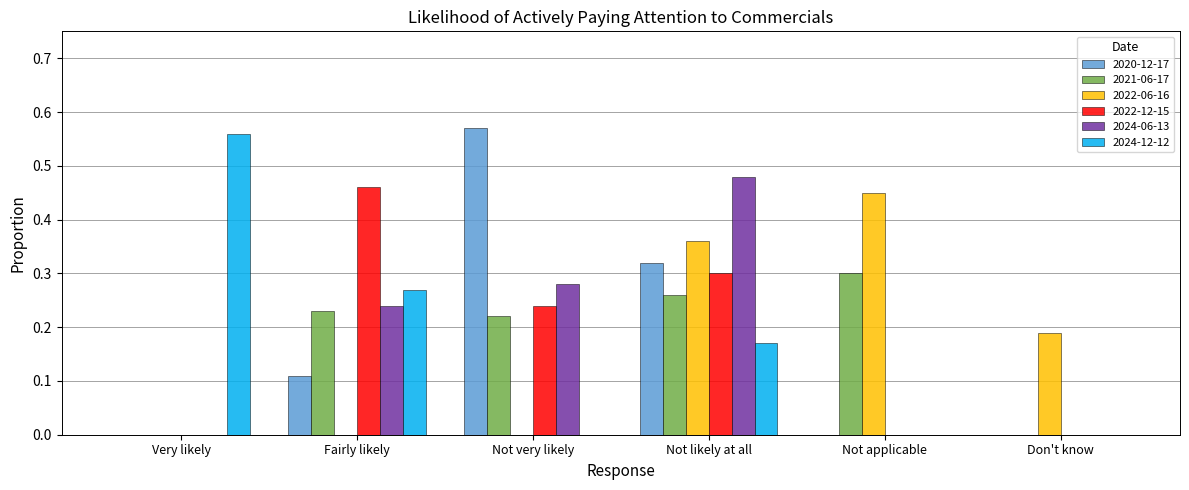

Which series changed the most between Not likely at all and Not applicable?

2024-06-13